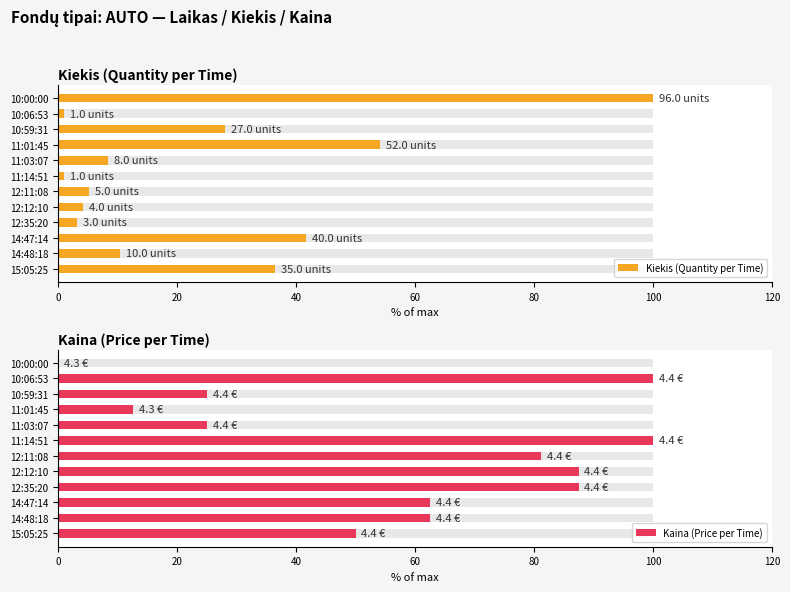

Between 14:47:14 and 10:06:53, which series saw the biggest shift?

Kiekis (Quantity per Time)